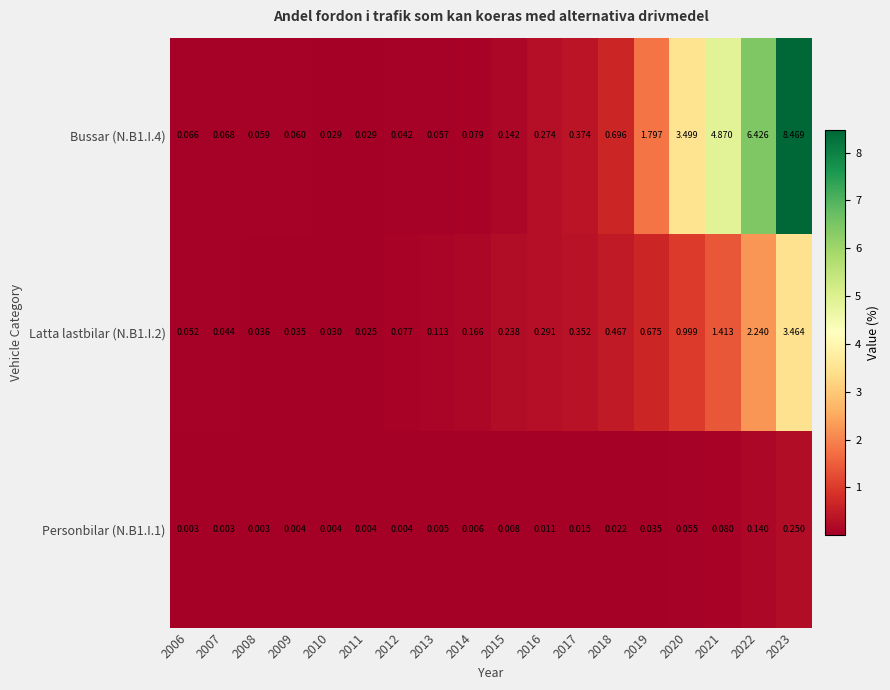

Is the value of Bussar (N.B1.I.4) at 2022 greater than the value of Latta lastbilar (N.B1.I.2) at 2018?

Yes